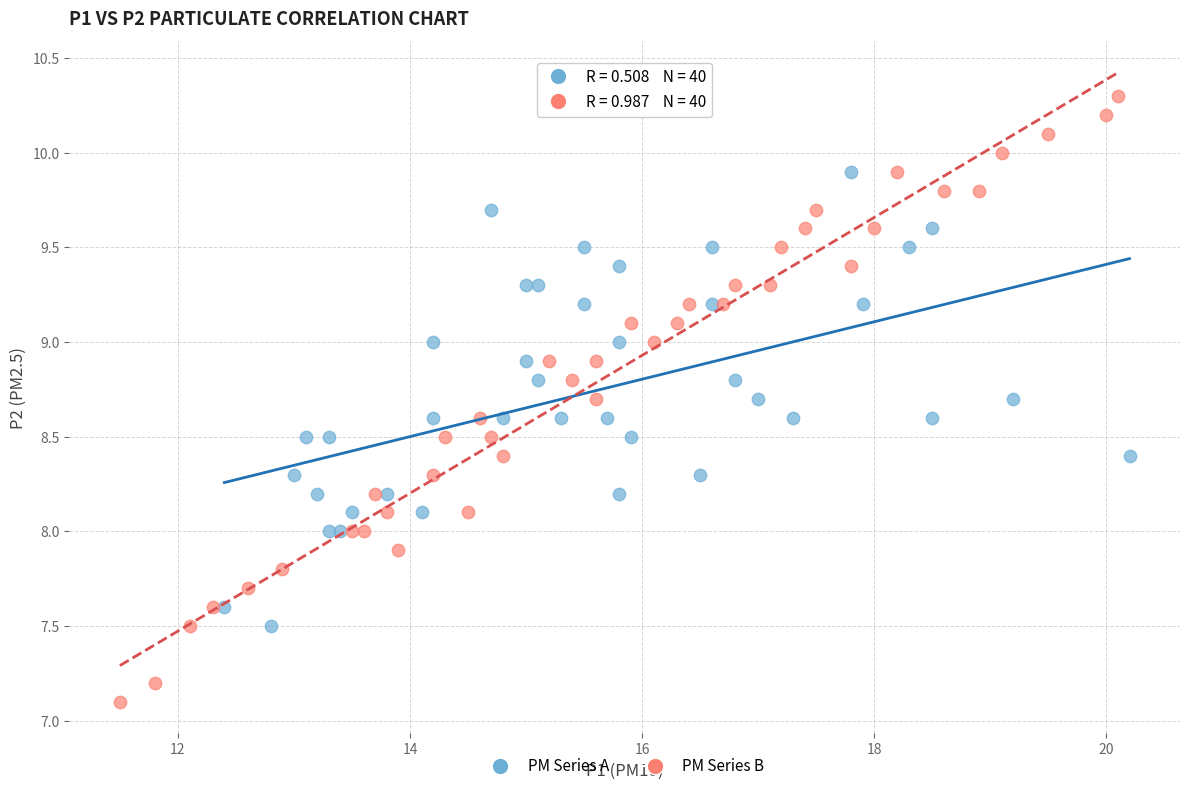

Which series reaches the minimum Y coordinate?

PM Series B